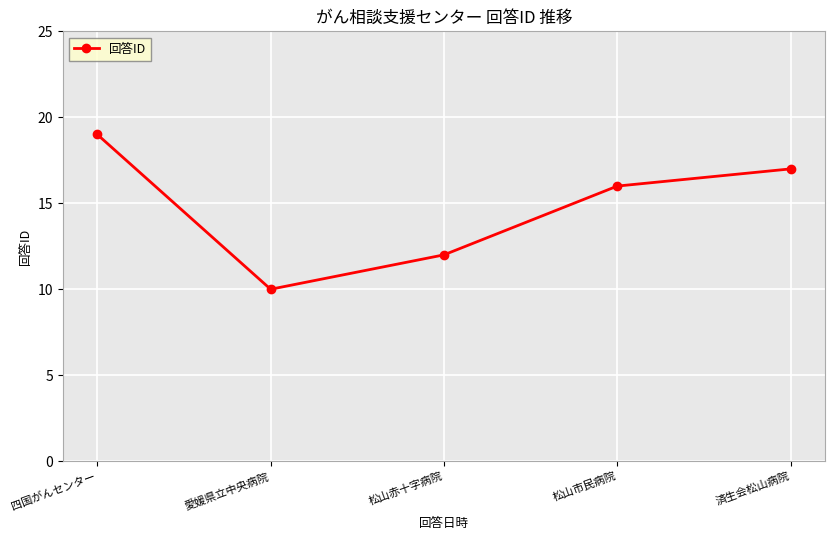

Reading right to left, list all the values displayed in this chart.

済生会松山病院=17	松山市民病院=16	松山赤十字病院=12	愛媛県立中央病院=10	四国がんセンター=19